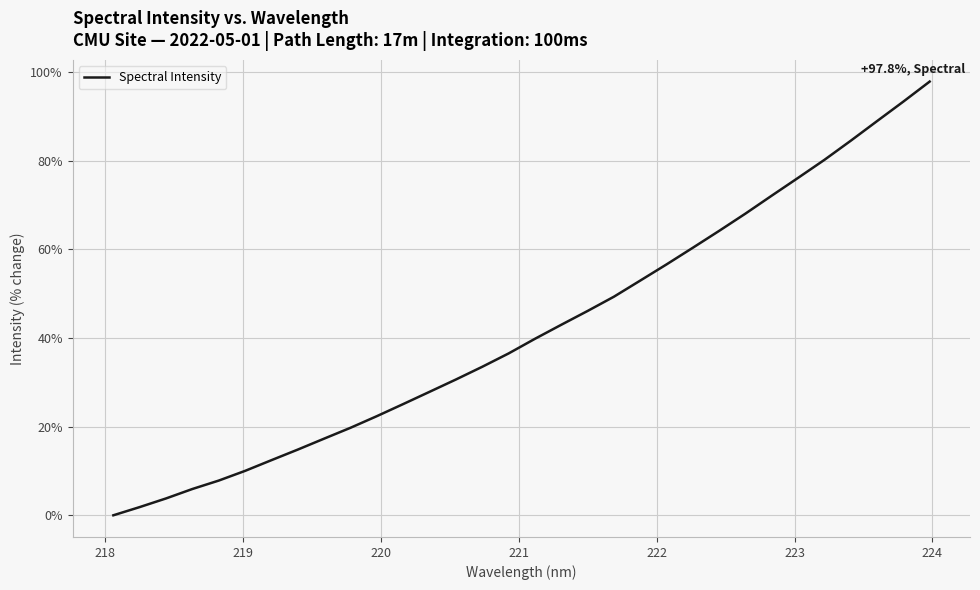

How many lines are shown in the chart?

1